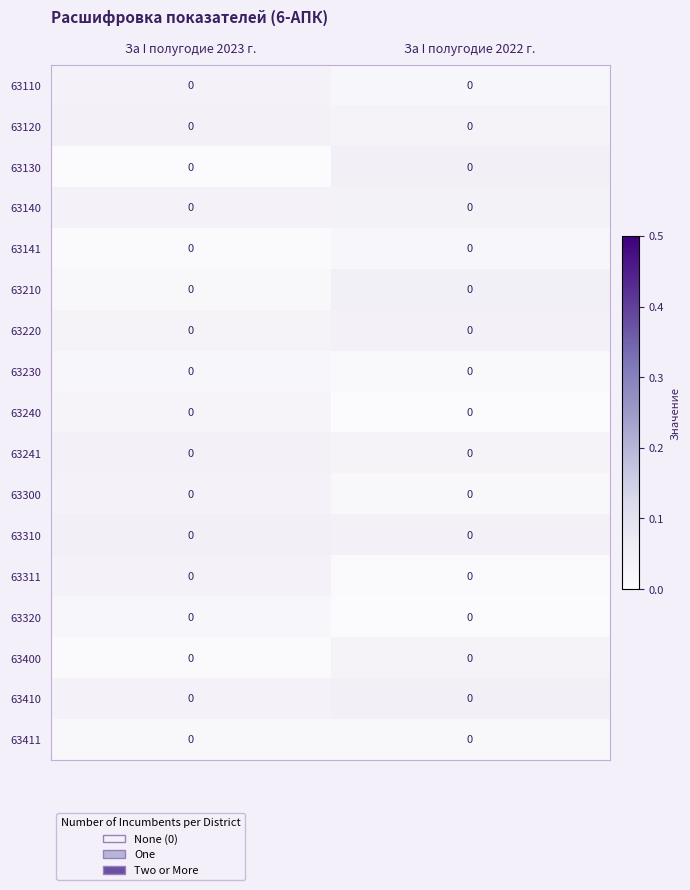

At За I полугодие 2022 г., list the series in order from smallest to largest.

63320, 63240, 63311, 63230, 63300, 63411, 63110, 63141, 63241, 63400, 63120, 63140, 63220, 63310, 63210, 63410, 63130